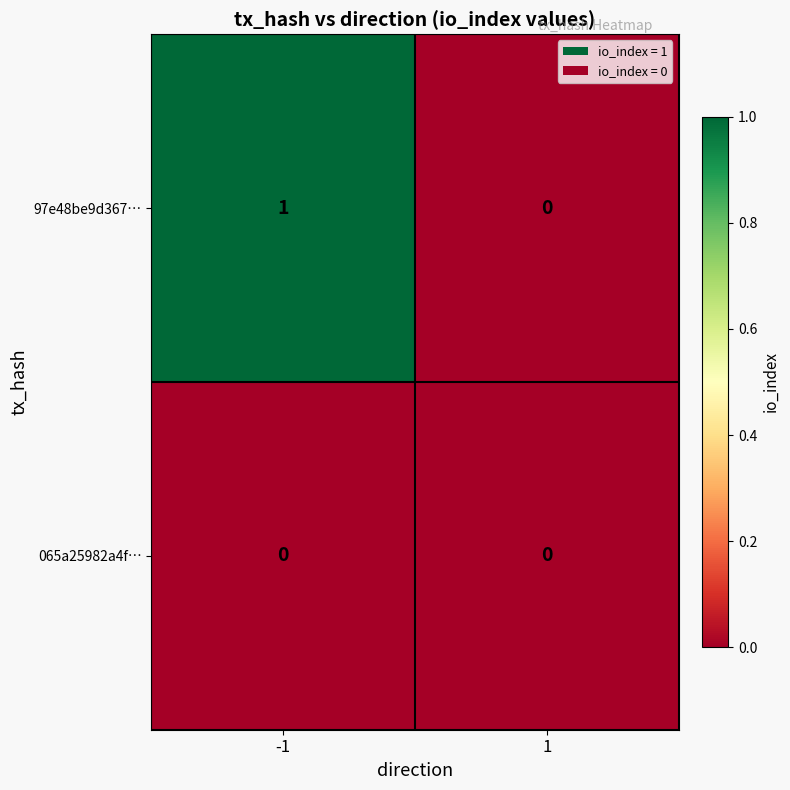

Rank the series at -1 from lowest to highest value.

065a25982a4f…, 97e48be9d367…